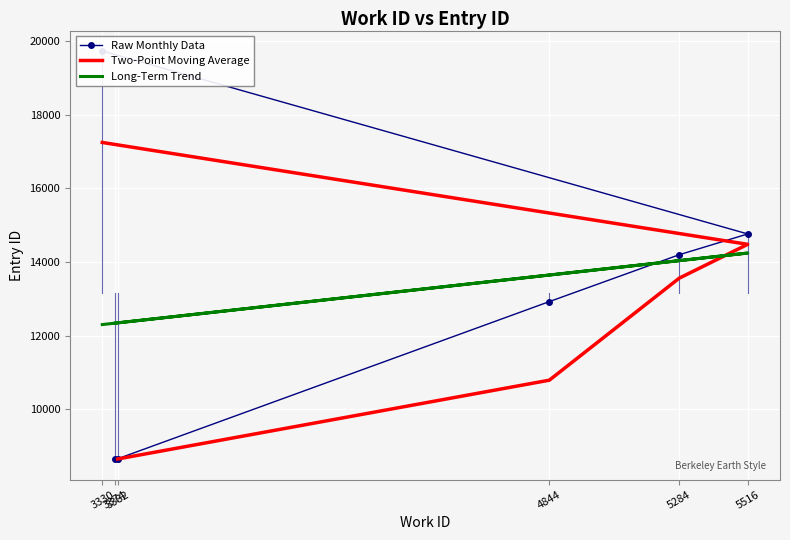

The value at 5516 is 14766. True or false?

True